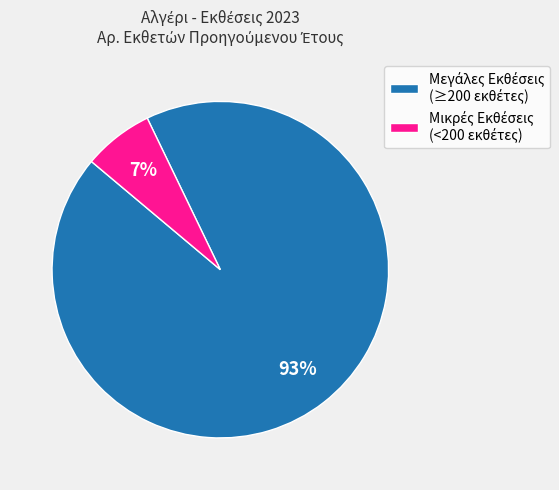

To the nearest percent, what is the average slice percentage?

50%